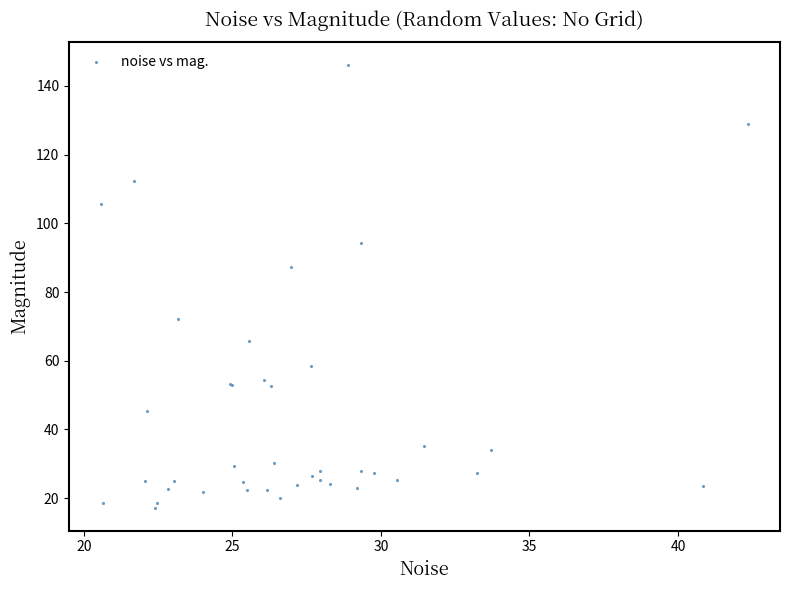

What Y value in the scatter plot is closest to 81?

87.4